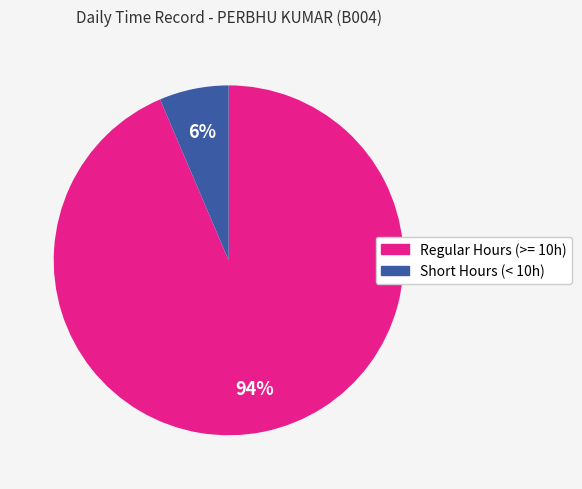

To the nearest percent, what is the average slice percentage?

50%